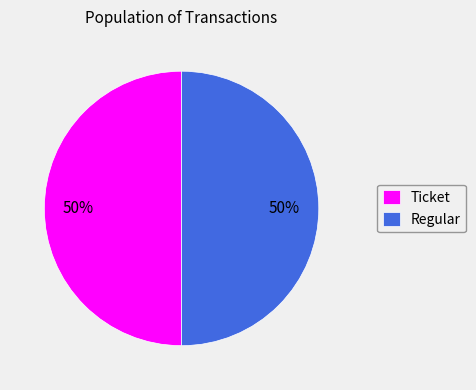

The Regular slice represents 42% of the pie. True or false?

False